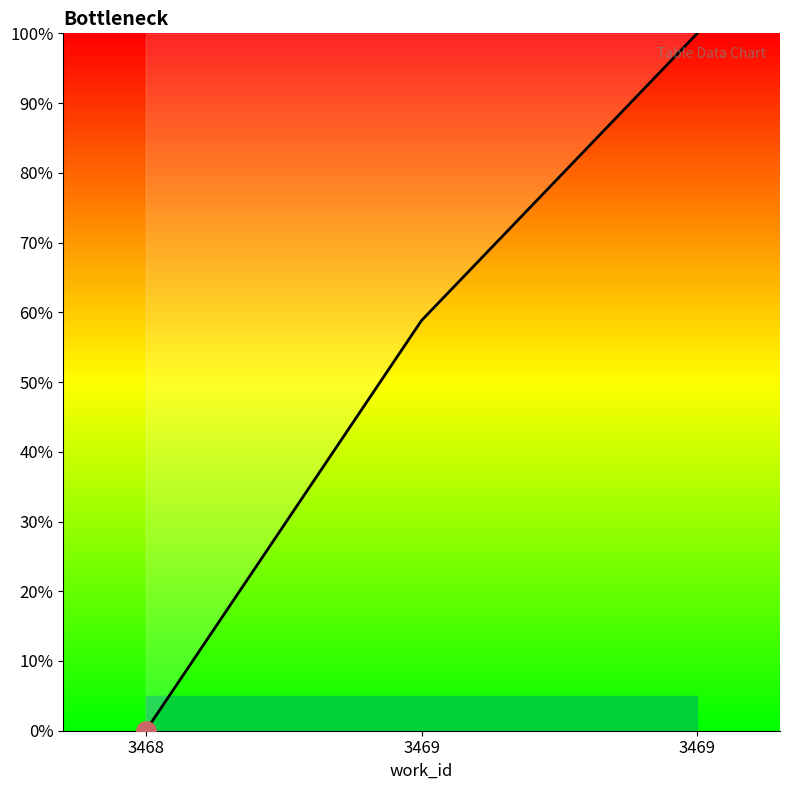

What is the maximum value shown in the chart?

100.0